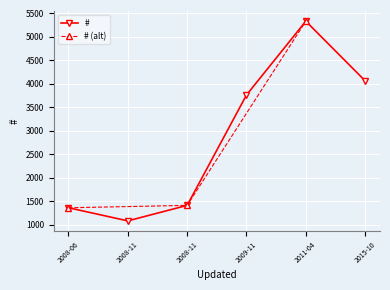

The value at 2009-11 is 3763. True or false?

True